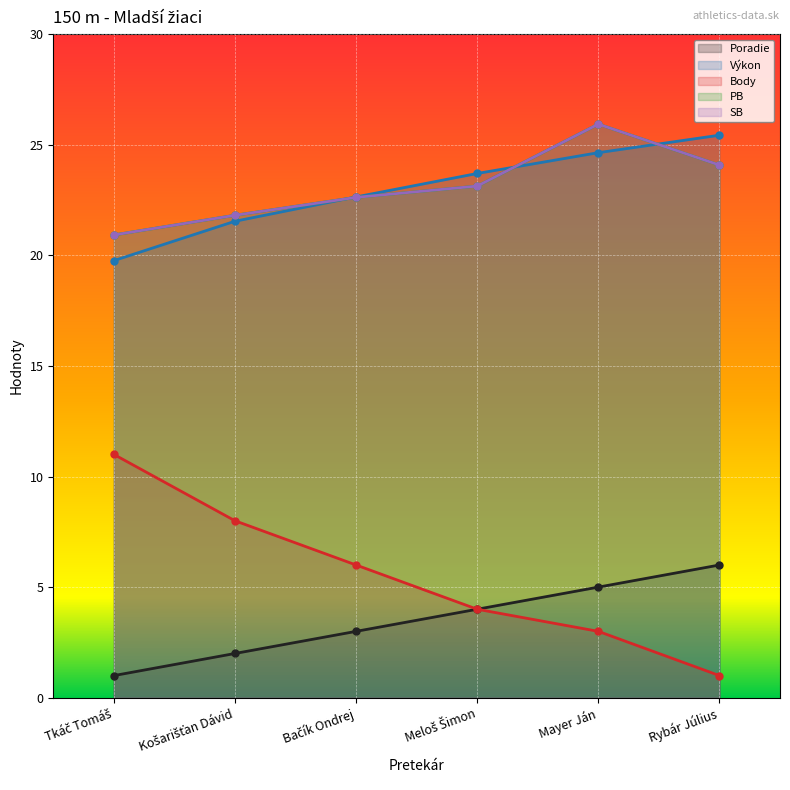

What is the minimum value shown in the chart?

1.0